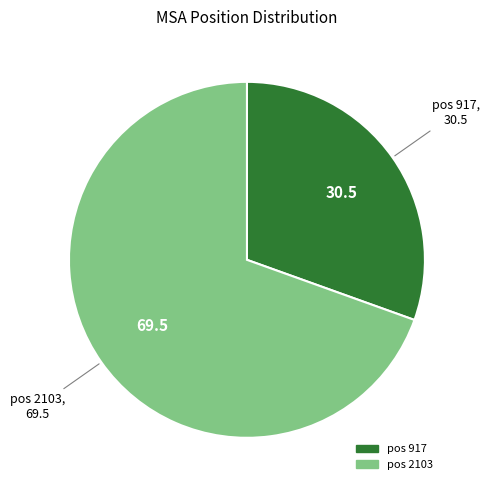

How many slices are in this pie chart?

2